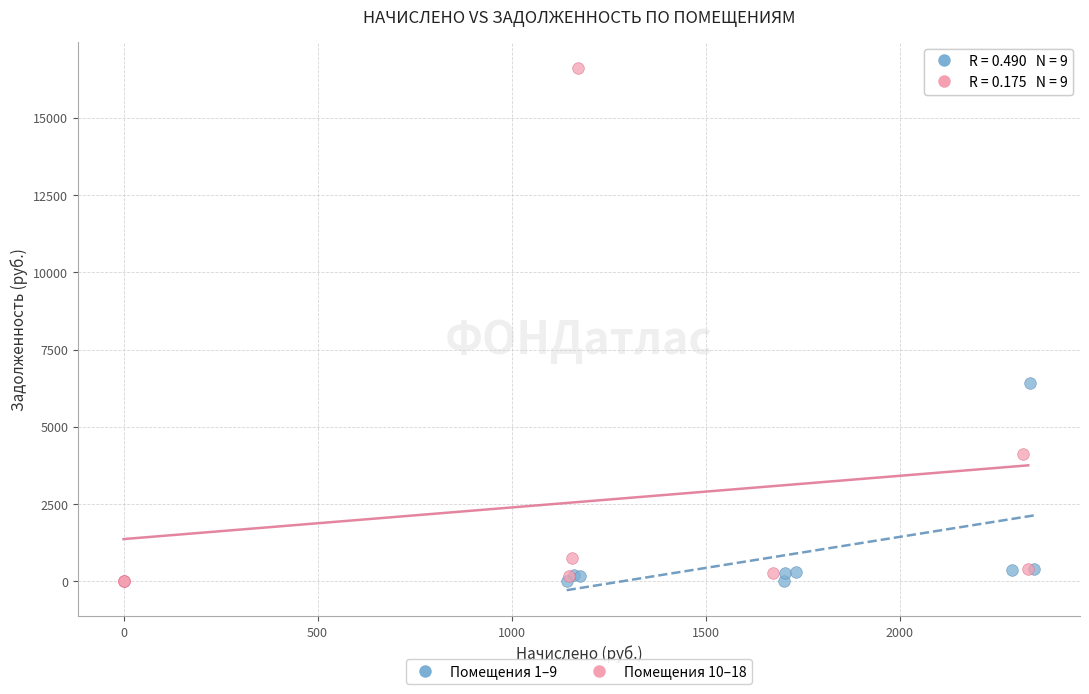

Which series has the widest spread of Y values?

Помещения 10–18